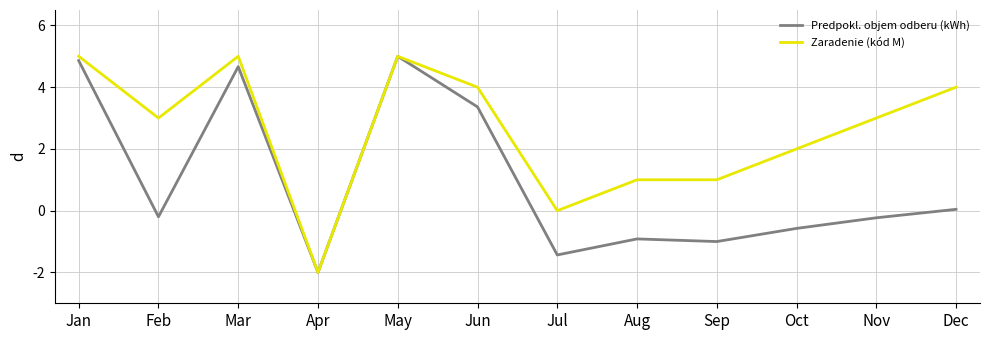

The value of Zaradenie (kód M) at Dec is 4.0. True or false?

True